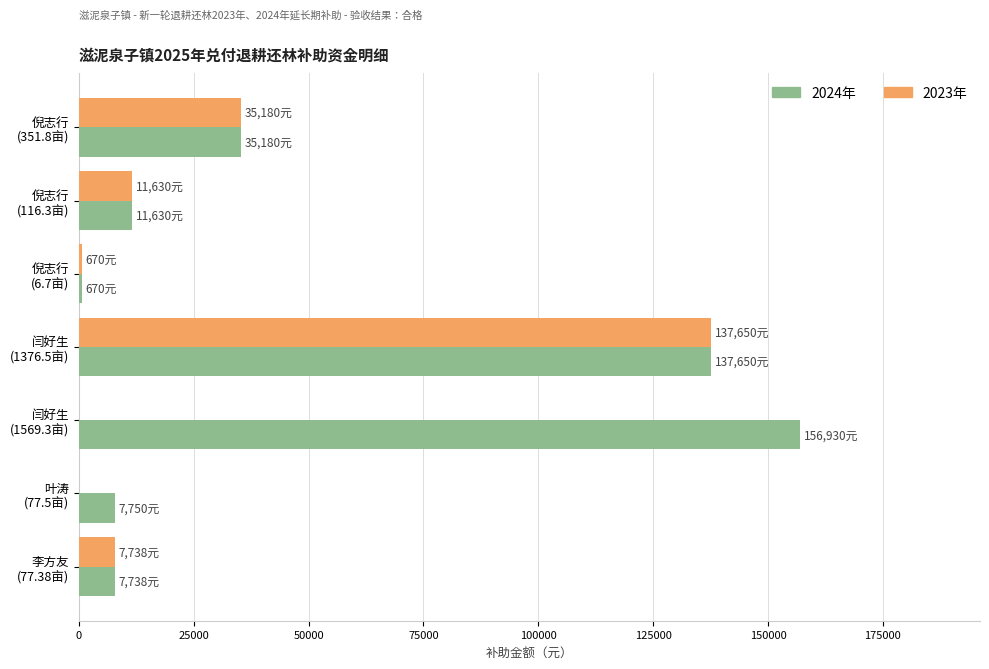

At which category is the sum across all series the highest?

闫好生
(1376.5亩)